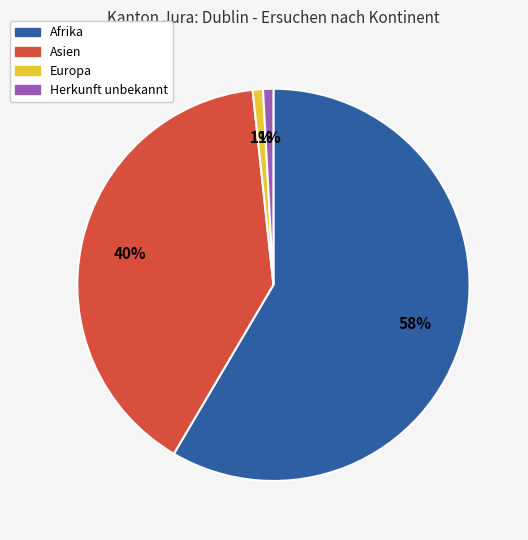

To the nearest percent, what is the average slice percentage?

25%